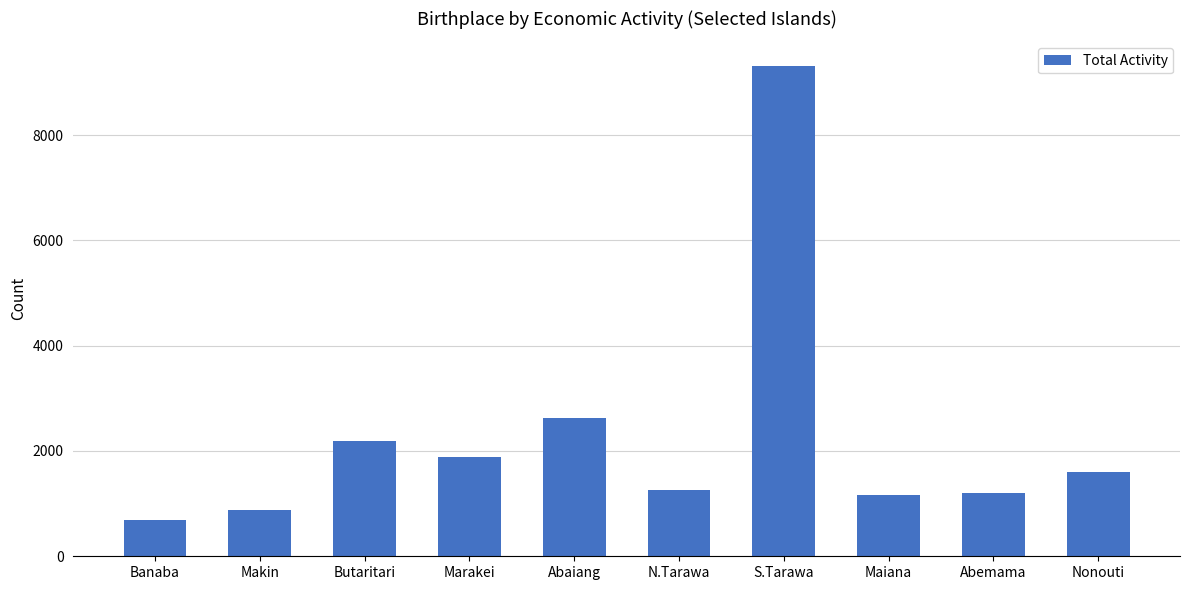

How many data points are less than 1598?

5